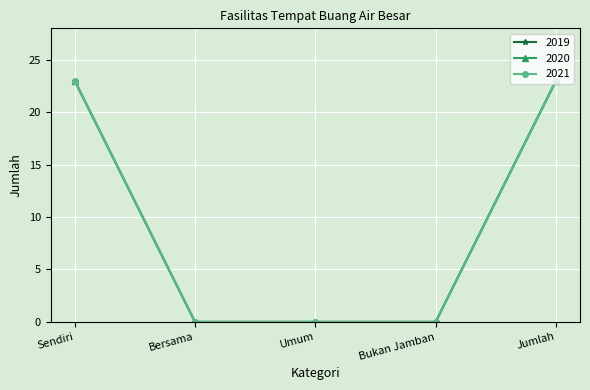

Reading left to right, extract all data points from this chart.

2019: Sendiri=23	Bersama=0	Umum=0	Bukan Jamban=0	Jumlah=23
2020: Sendiri=23	Bersama=0	Umum=0	Bukan Jamban=0	Jumlah=23
2021: Sendiri=23	Bersama=0	Umum=0	Bukan Jamban=0	Jumlah=23